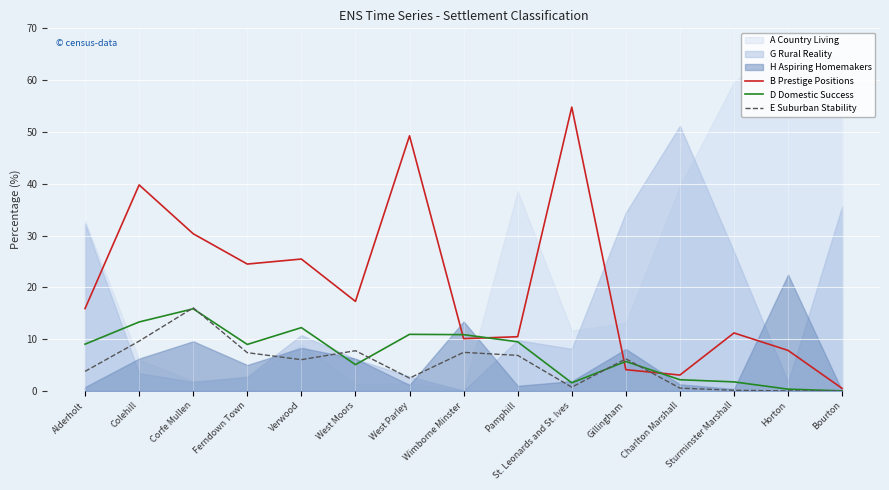

What is the highest value of the D Domestic Success series?

15.8